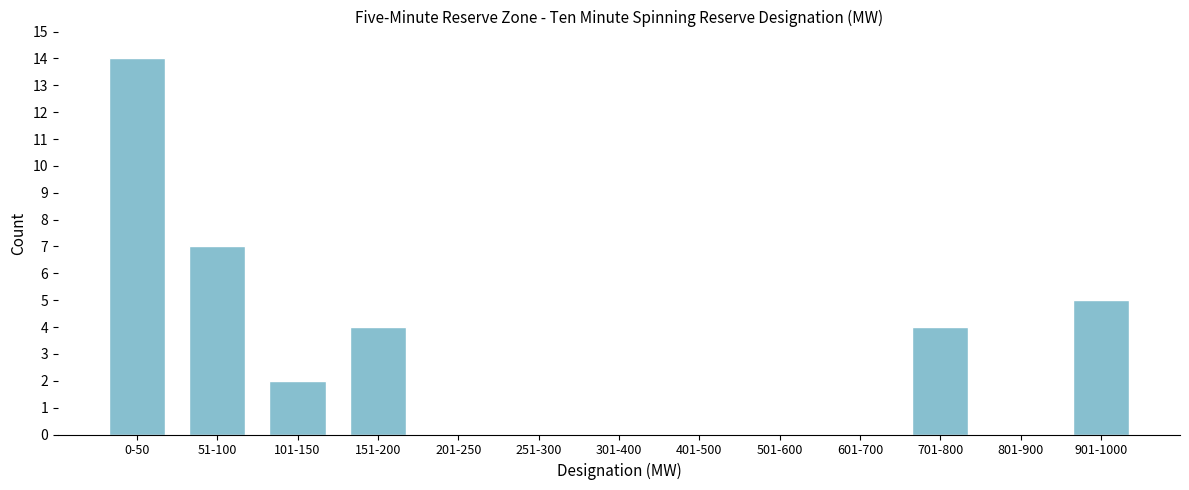

Reading right to left, what are all the values shown in this chart?

901-1000=5	801-900=0	701-800=4	601-700=0	501-600=0	401-500=0	301-400=0	251-300=0	201-250=0	151-200=4	101-150=2	51-100=7	0-50=14